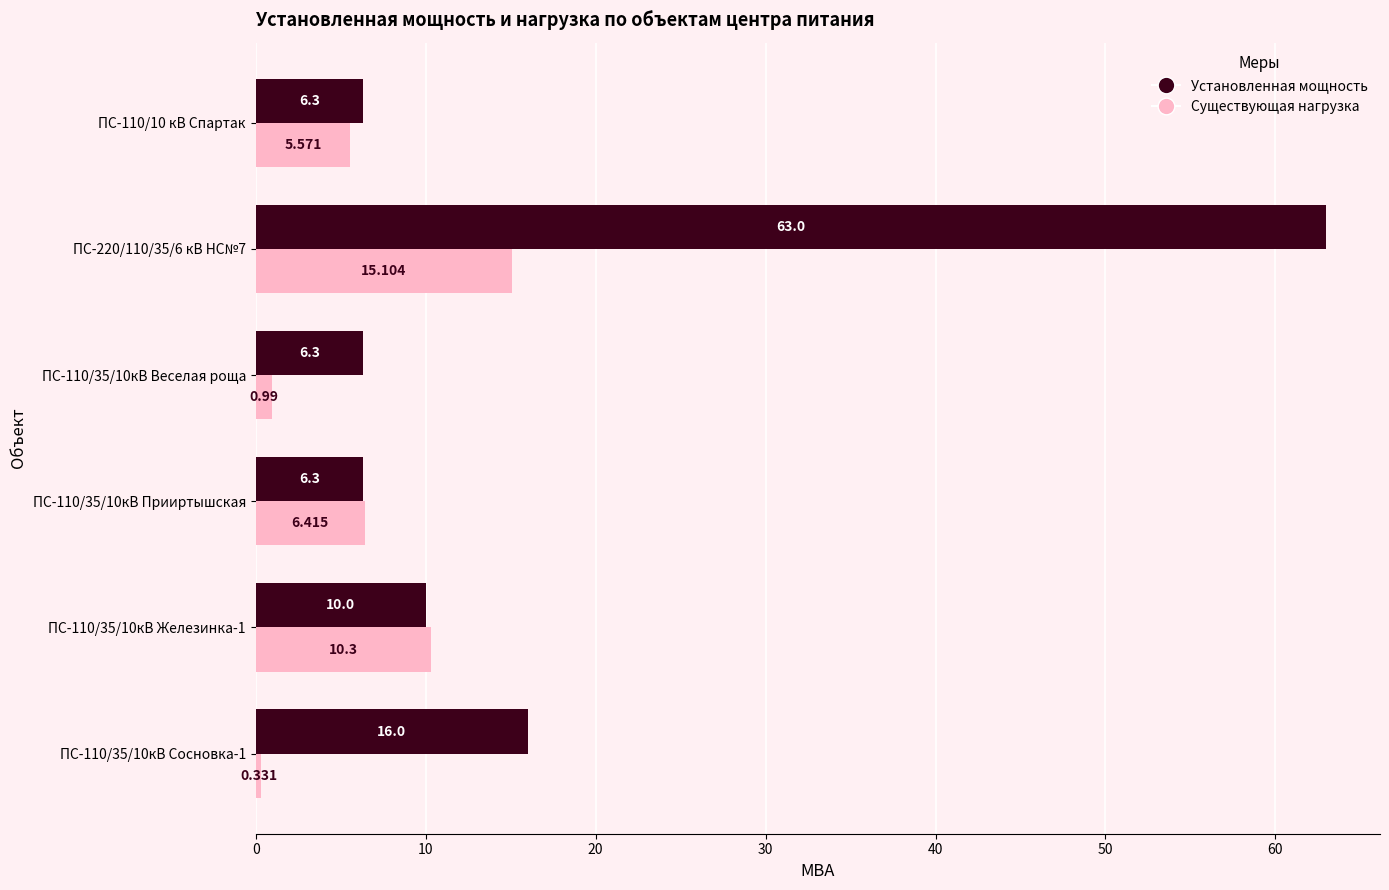

Rank the series by their maximum value, from highest to lowest.

Установленная мощность, Существующая нагрузка